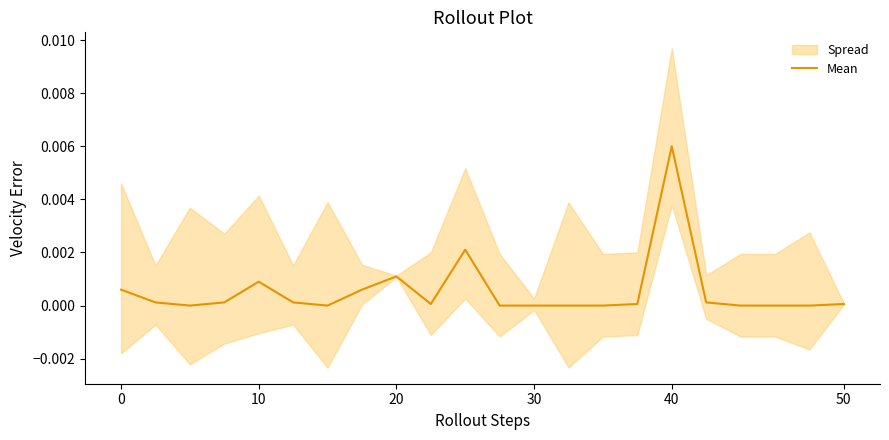

Does the chart display data point markers on the line(s)?

No